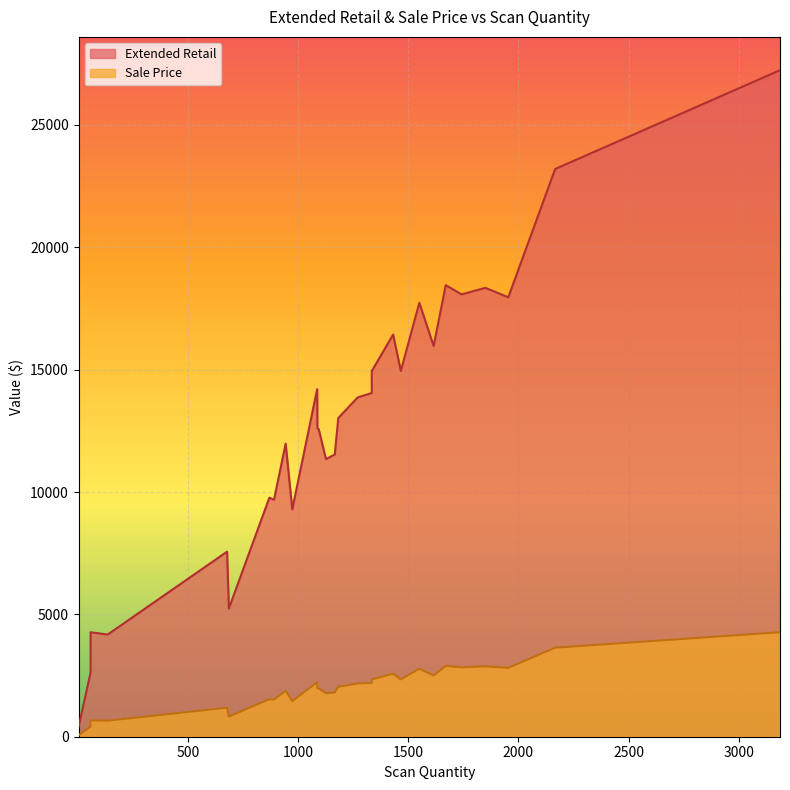

What is the sum of all Extended Retail values?

371513.3